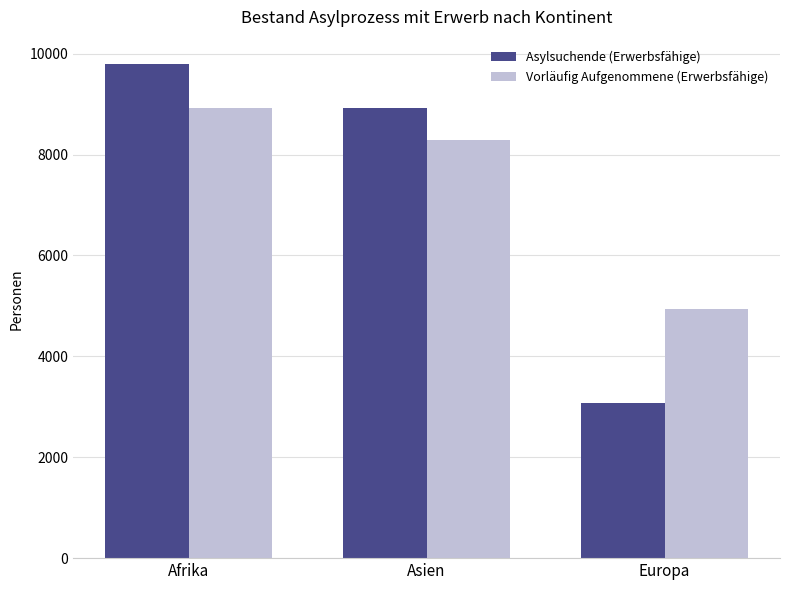

Reading left to right, list all the values displayed in this chart.

Asylsuchende (Erwerbsfähige): Afrika=9789	Asien=8917	Europa=3074
Vorläufig Aufgenommene (Erwerbsfähige): Afrika=8924	Asien=8282	Europa=4940